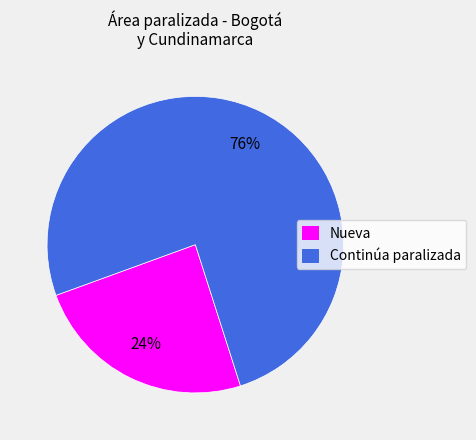

Does any single category account for the majority?

Yes